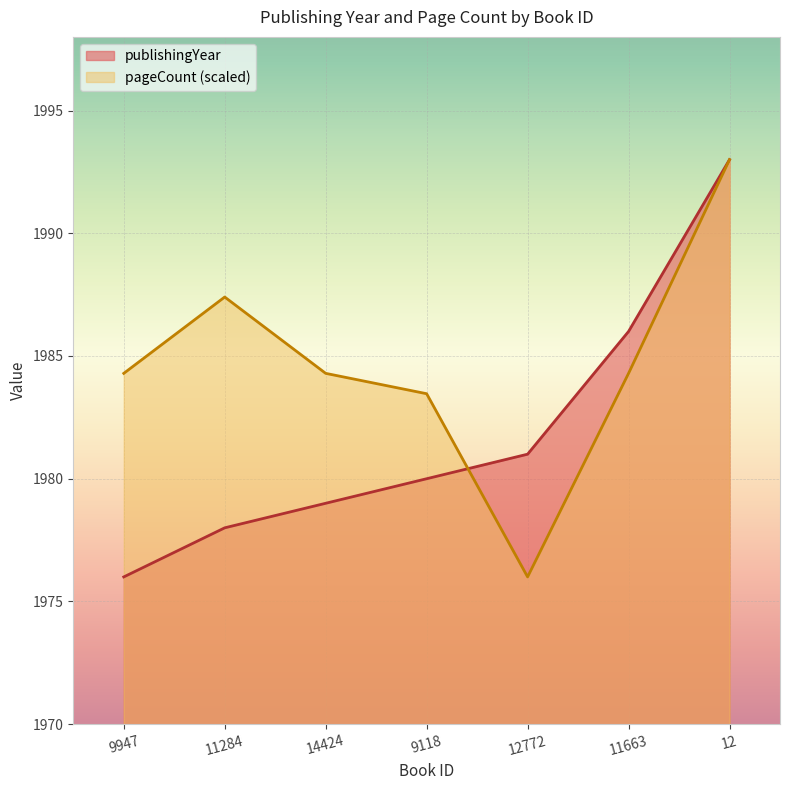

After their last crossing, which series has the higher values: pageCount or publishingYear?

publishingYear